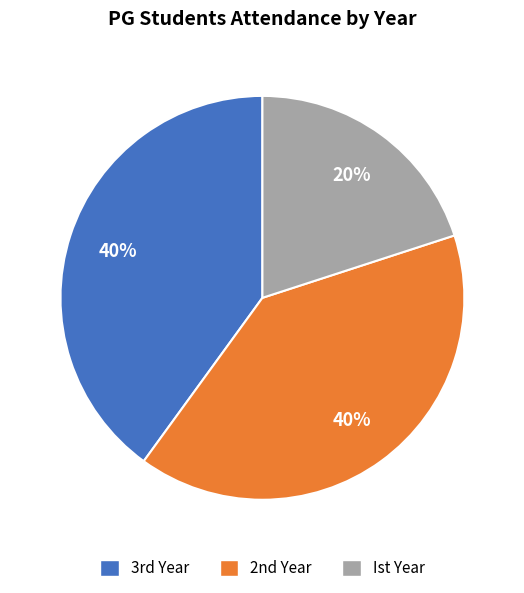

Does Ist Year account for over 50% of the chart?

No